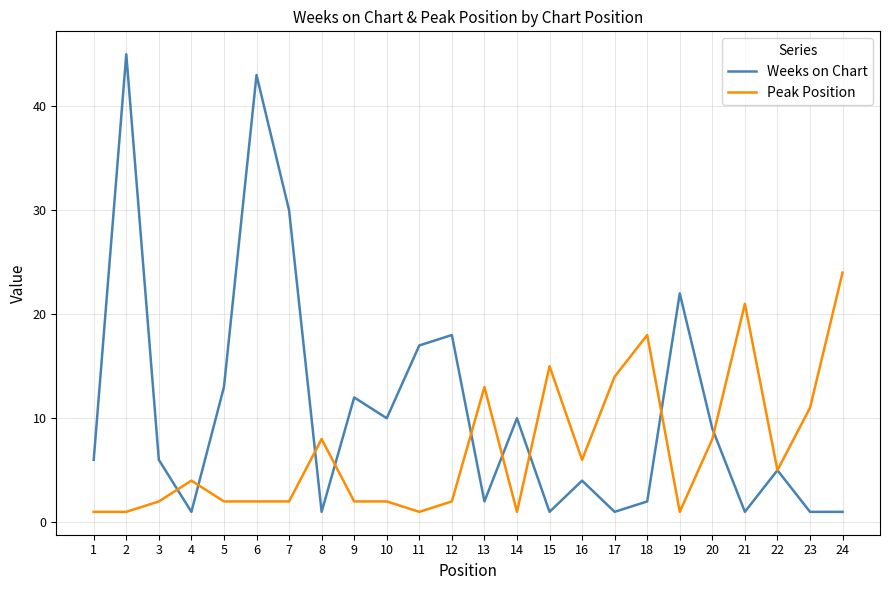

At which label is Weeks on Chart closest to 23?

19